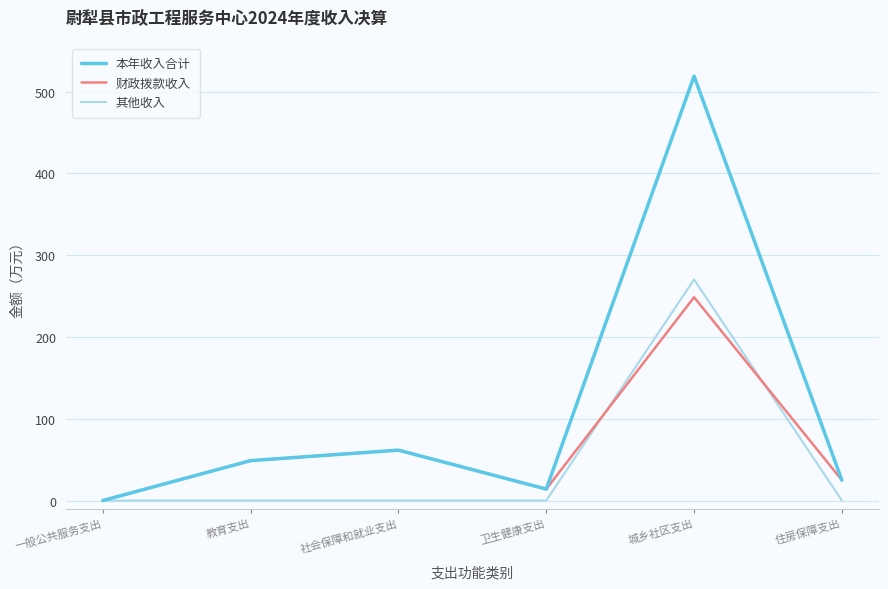

Rank the series by their average value, from highest to lowest.

本年收入合计, 财政拨款收入, 其他收入